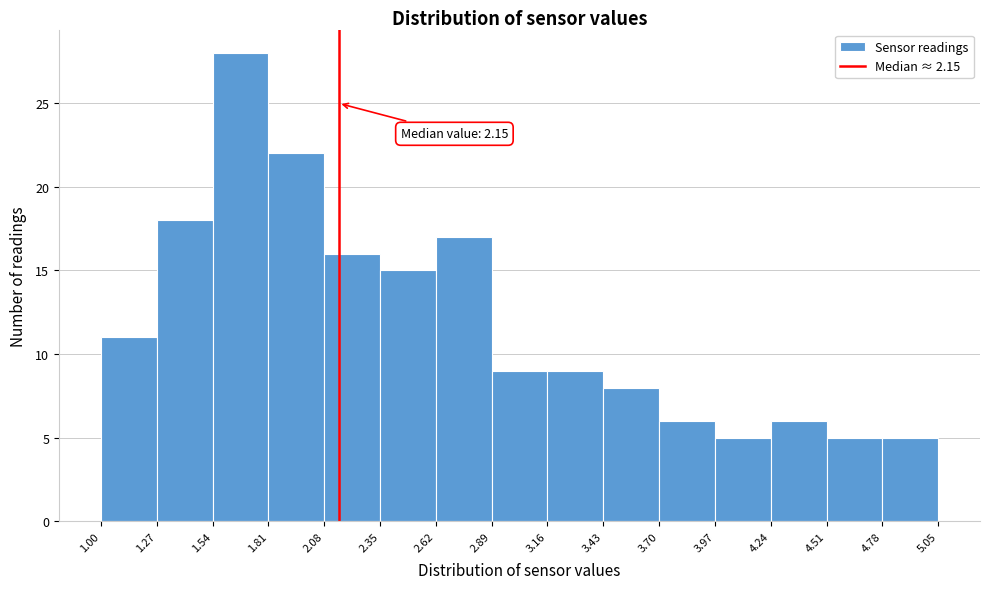

Over which range of the x-axis is the bar tallest?

1.54 to 1.81